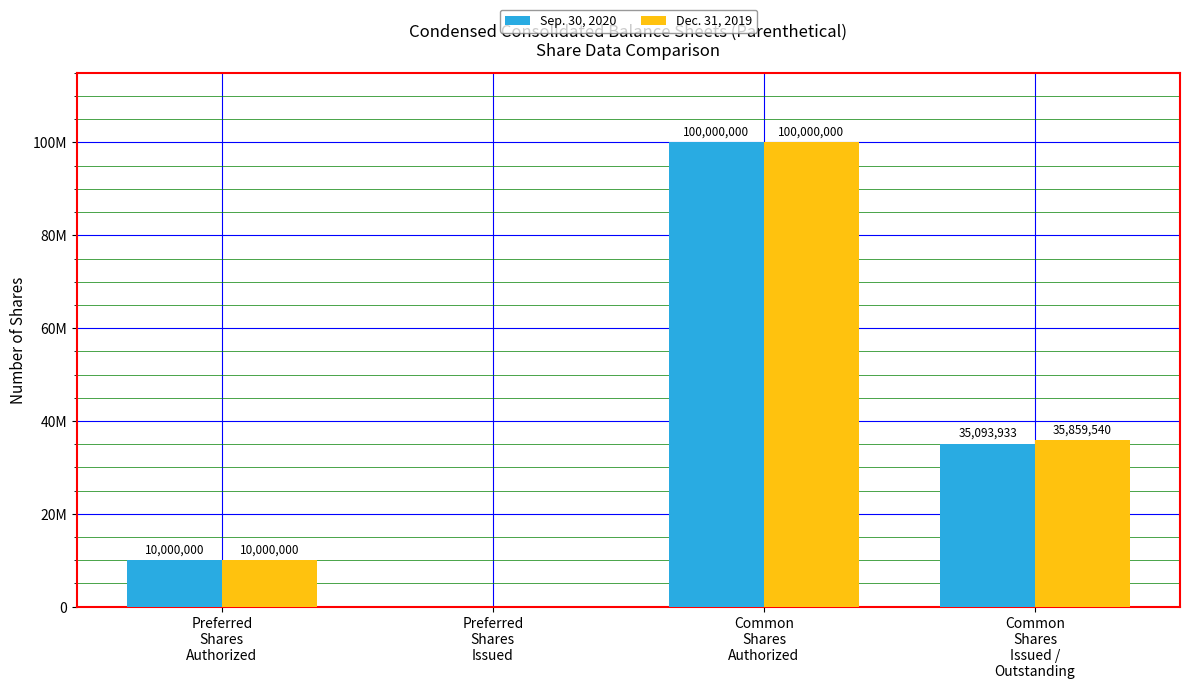

What is the difference between the Sep. 30, 2020 values at Common
Shares
Issued /
Outstanding and Common
Shares
Authorized?

64906067